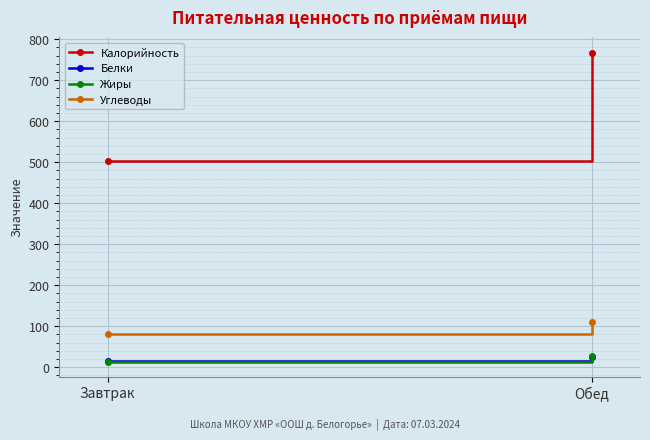

Reading left to right, transcribe all the data shown in this chart.

Калорийность: Завтрак=501.9	Обед=766.8
Белки: Завтрак=15.8	Обед=25.1
Жиры: Завтрак=13.7	Обед=26.4
Углеводы: Завтрак=81.6	Обед=109.1